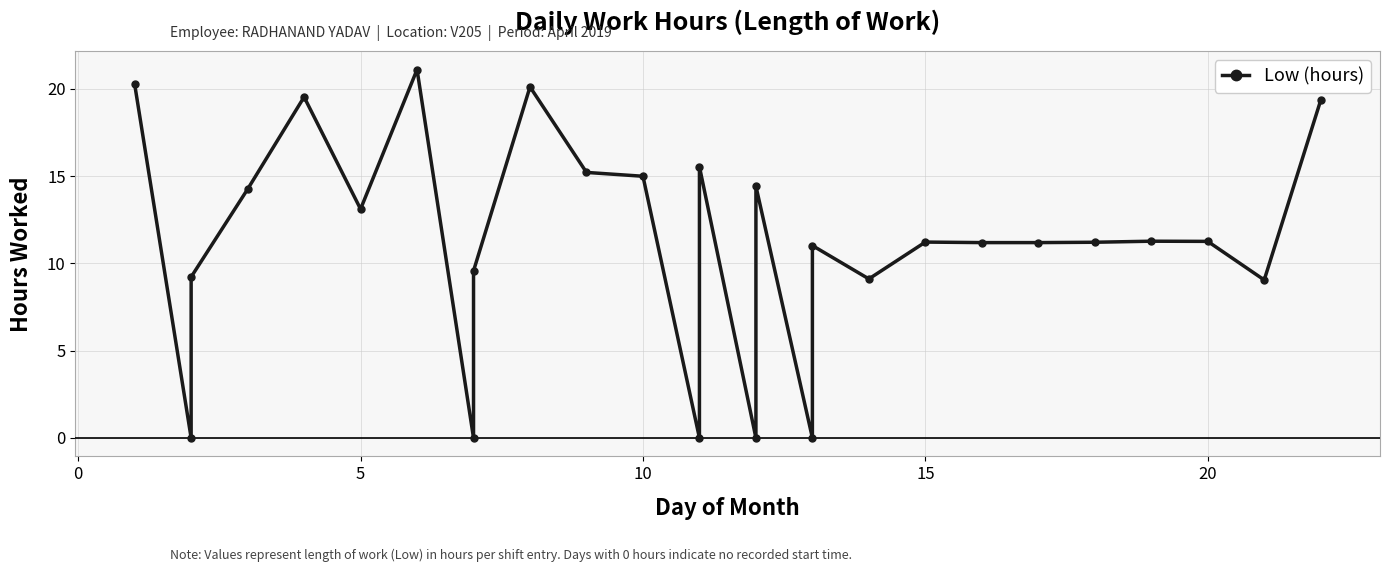

What is the sum of all values?

303.2